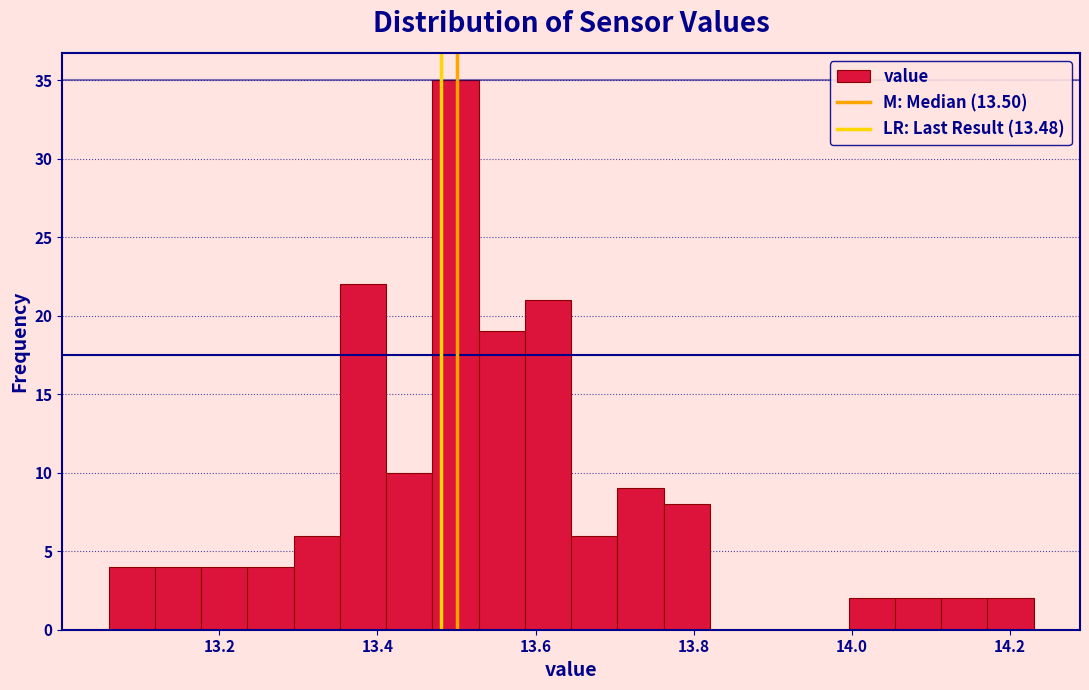

Around what value on the x-axis is the tallest bar? Give the approximate position of its centre, as read against the axis.

13.50